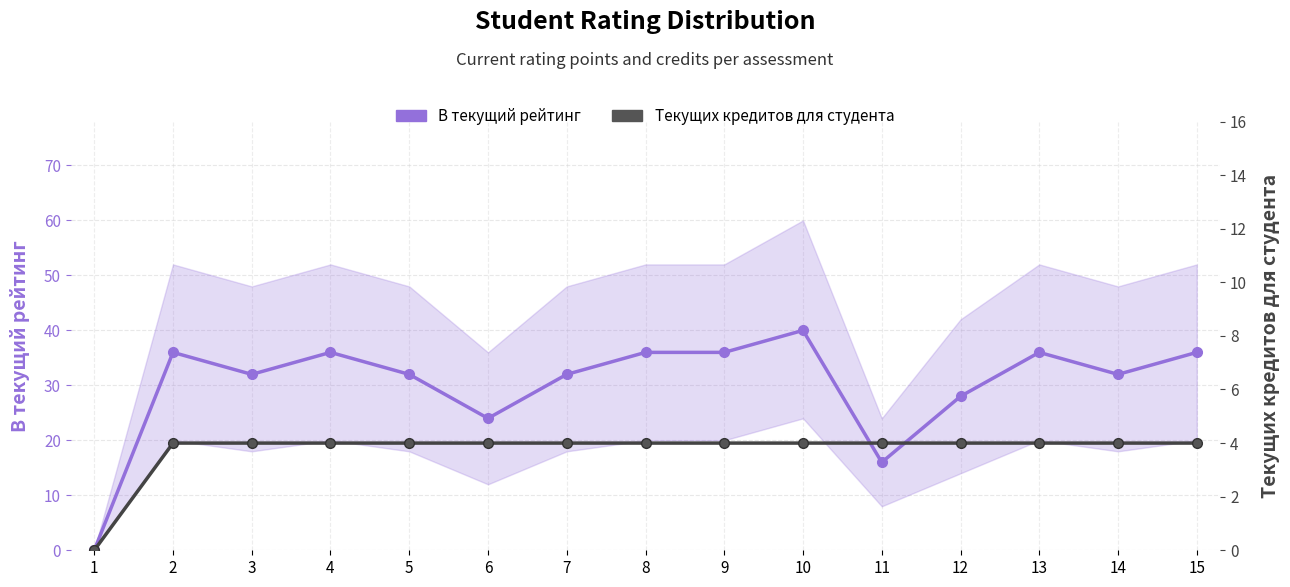

Where is the first local maximum for В текущий рейтинг?

2